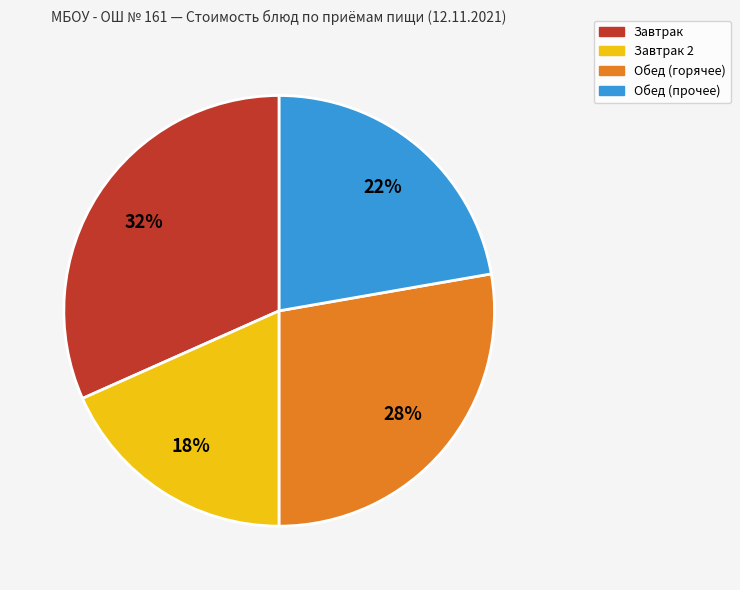

Is there any slice that represents more than half of the pie?

No